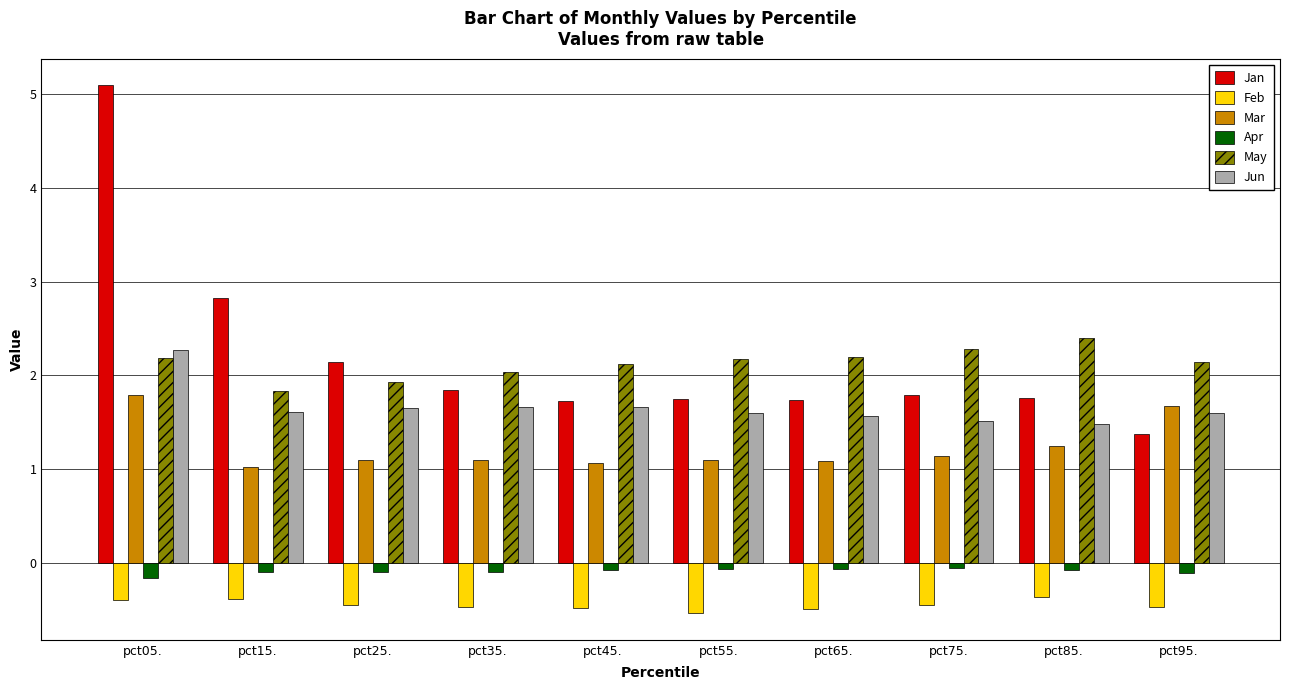

How many bars are there in each group?

6